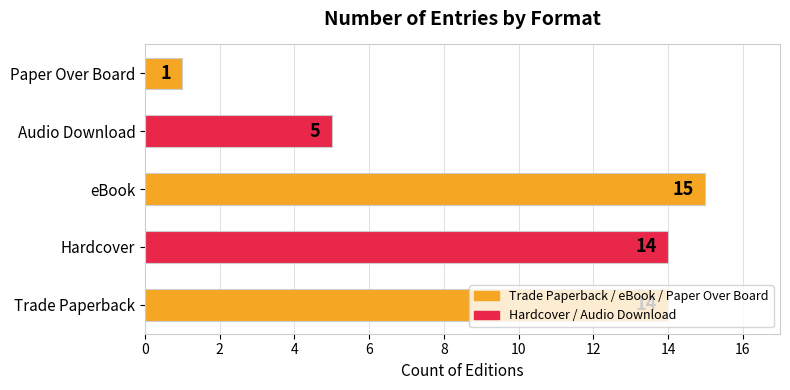

The chart shows a value of 5 at Trade Paperback. True or false?

False